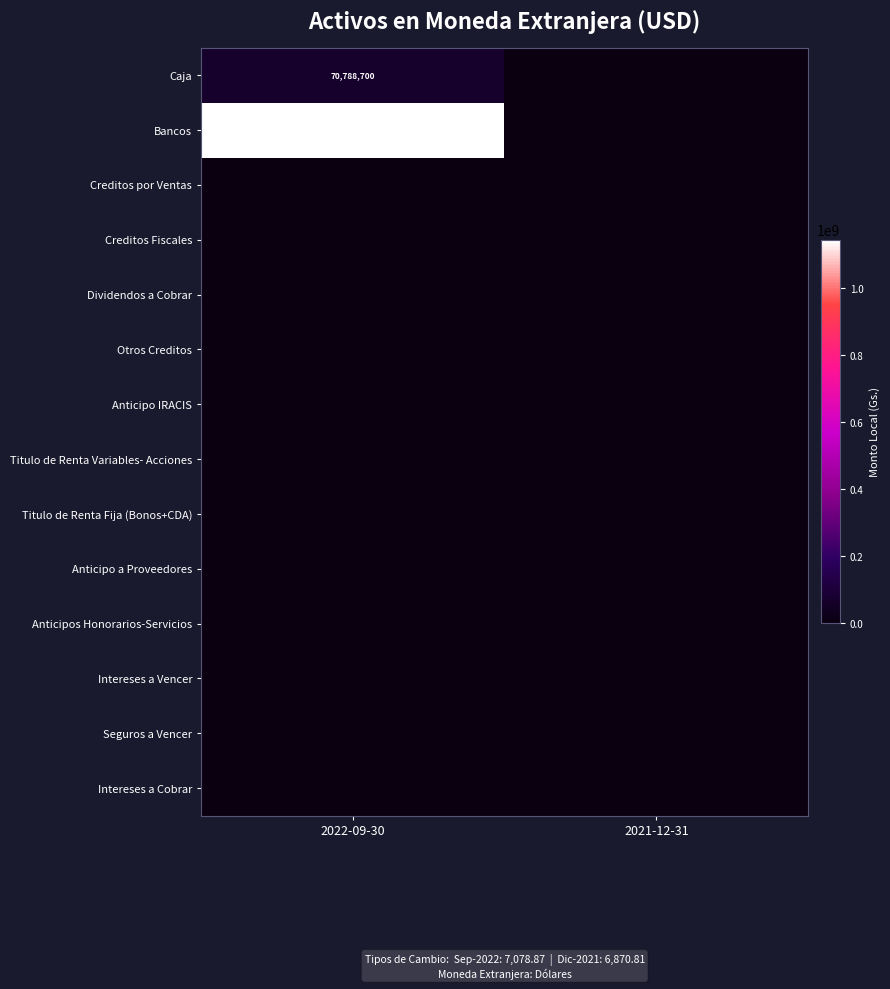

The Caja series shows 97980599 at 2022-09-30. True or false?

False